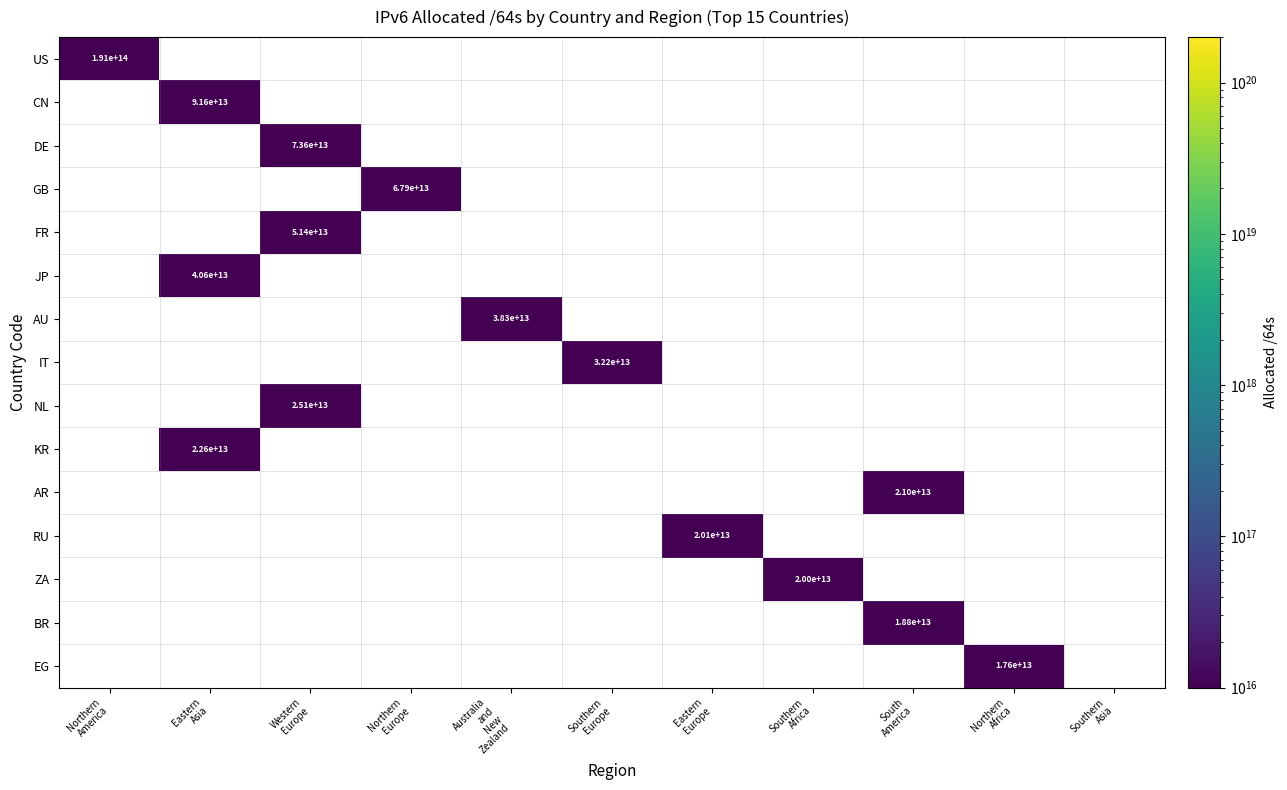

Count the number of data series in this chart.

15